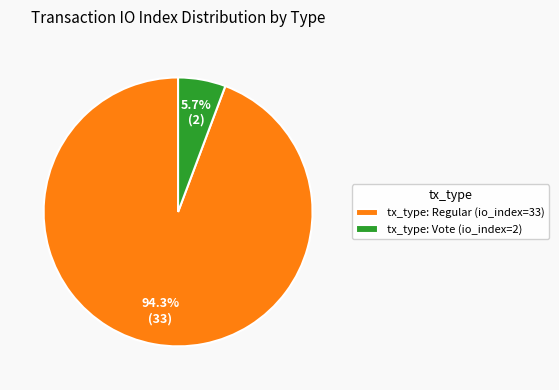

Does tx_type: Regular (io_index=33) represent more than half of the total?

Yes